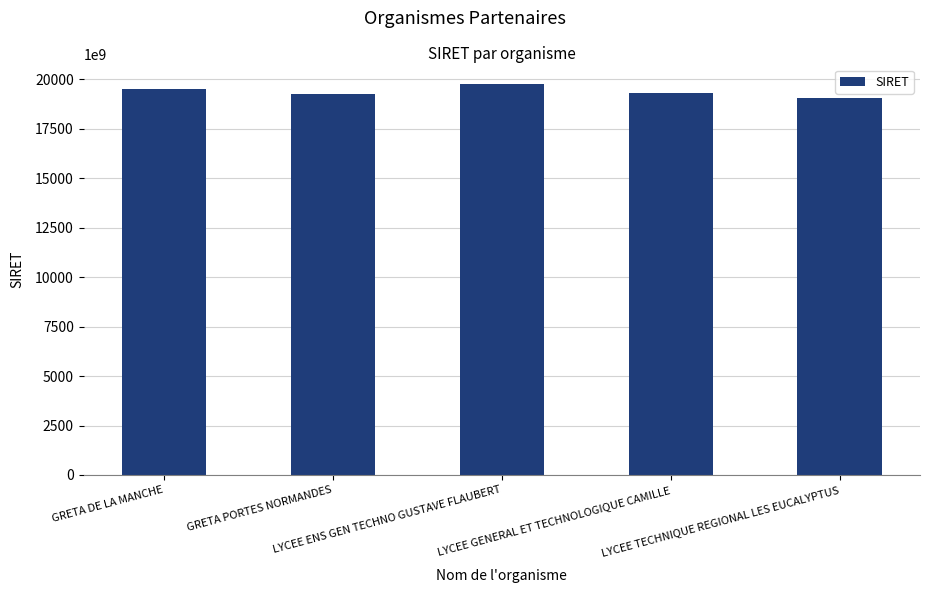

What is the approximate value at LYCEE GENERAL ET TECHNOLOGIQUE CAMILLE?

19330023300031